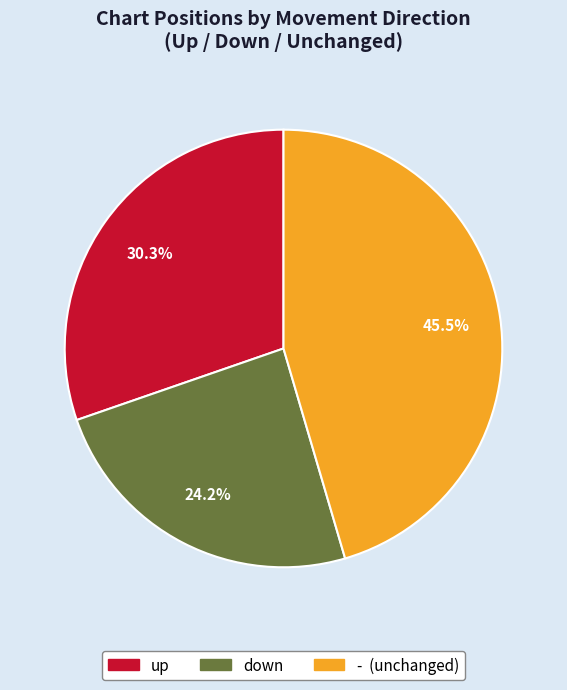

To the nearest percent, what is the difference between the largest and smallest slice percentages?

21%